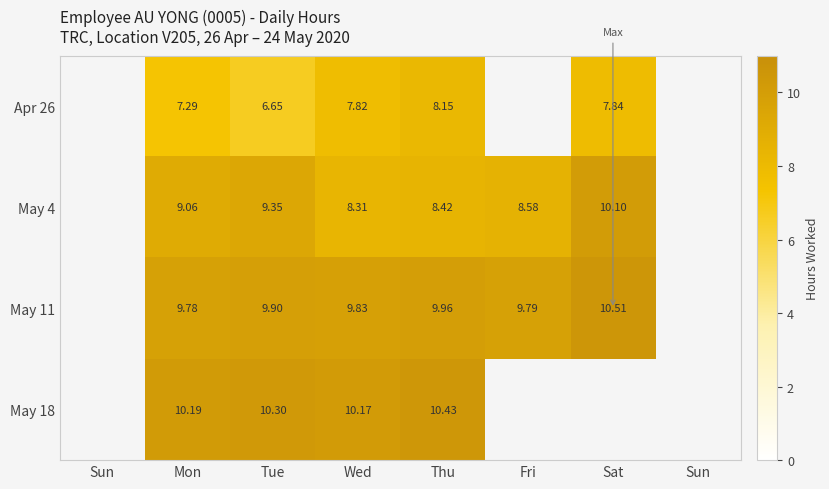

Is the value of May 4 at Mon greater than the value of May 11 at Tue?

No